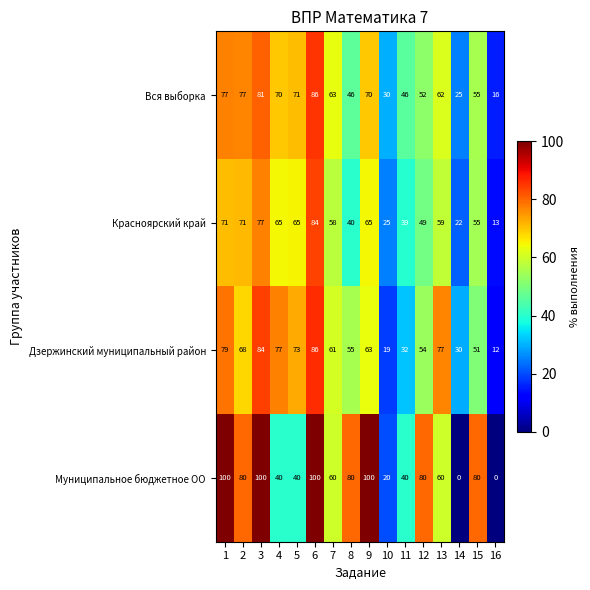

What is the spread (max minus min) of values at 8?

40